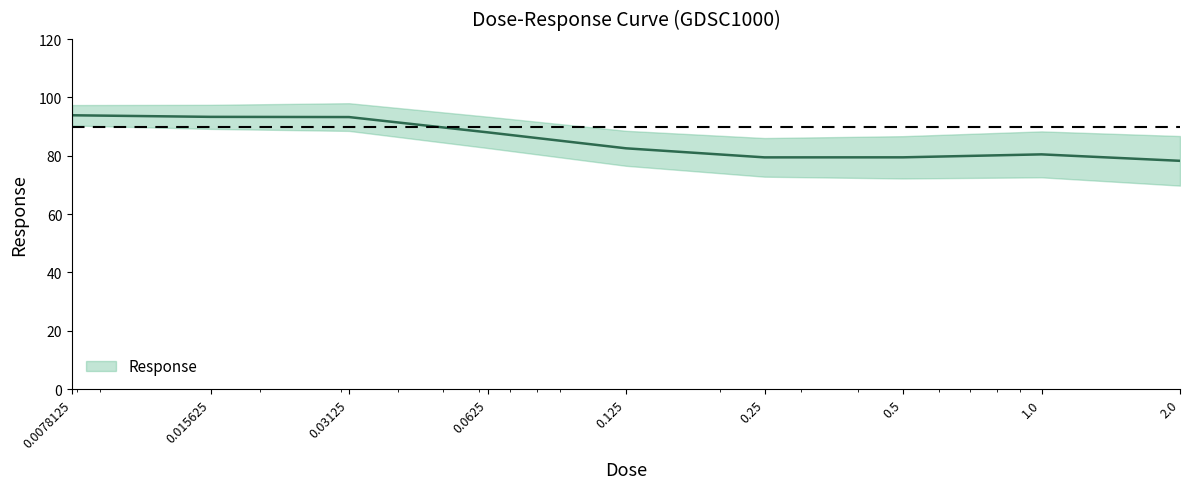

The value at 0.25 is 79.4. True or false?

True